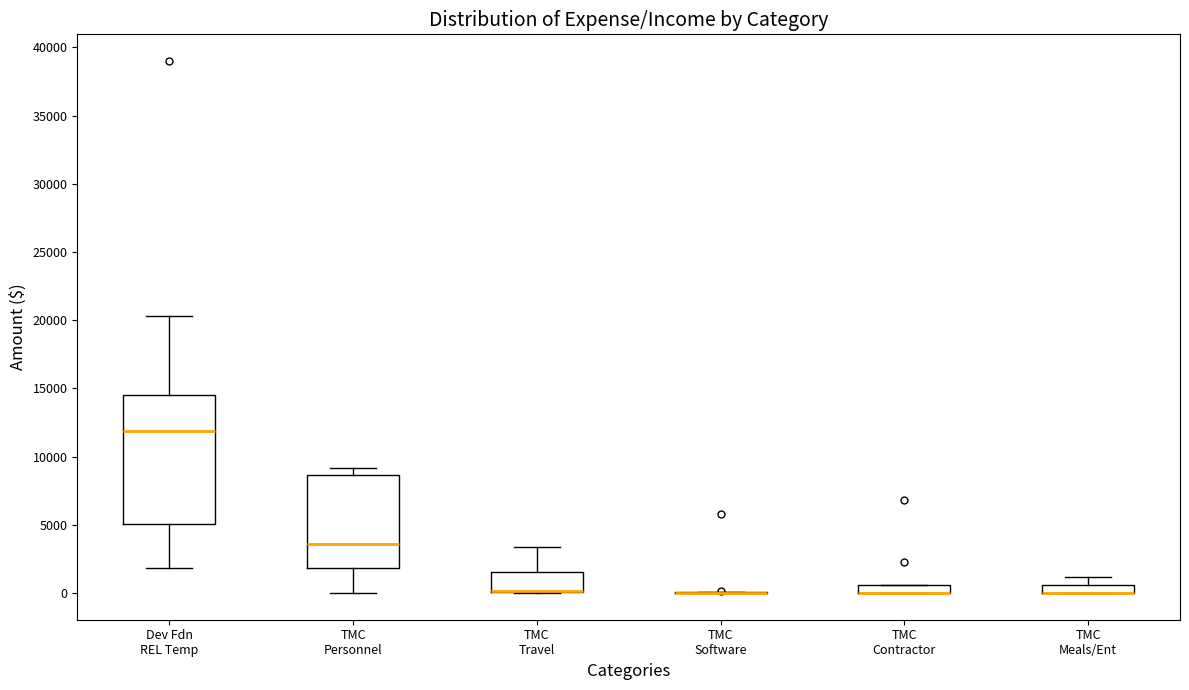

Which box is the tallest, from its lower edge to its upper edge?

Dev Fdn REL Temp